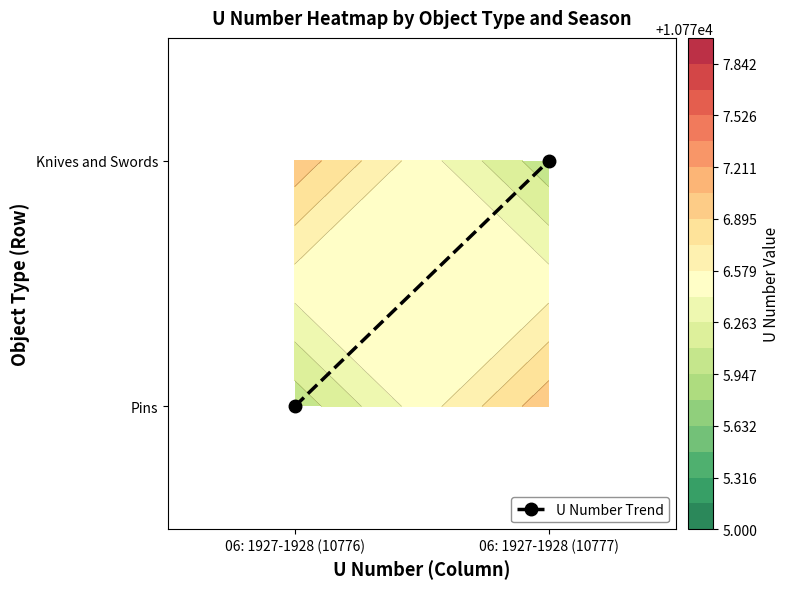

At which label is the value closest to 0?

06: 1927-1928 (10776)